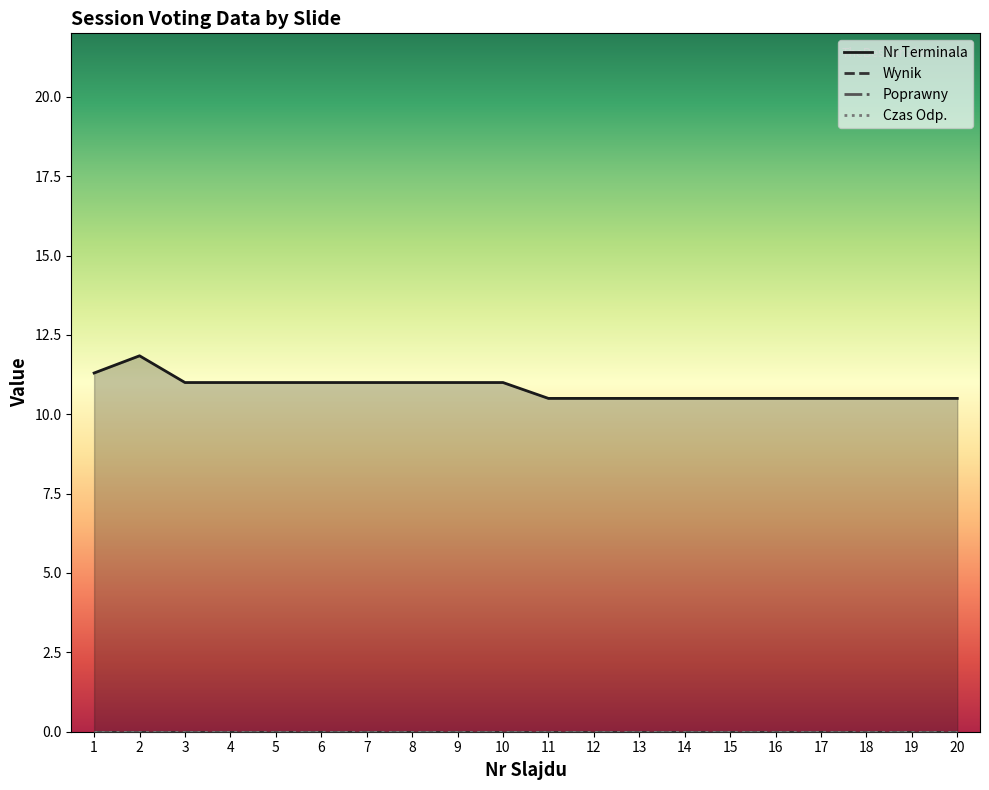

True or false: Nr Terminala and Czas Odp. cross at least once.

False